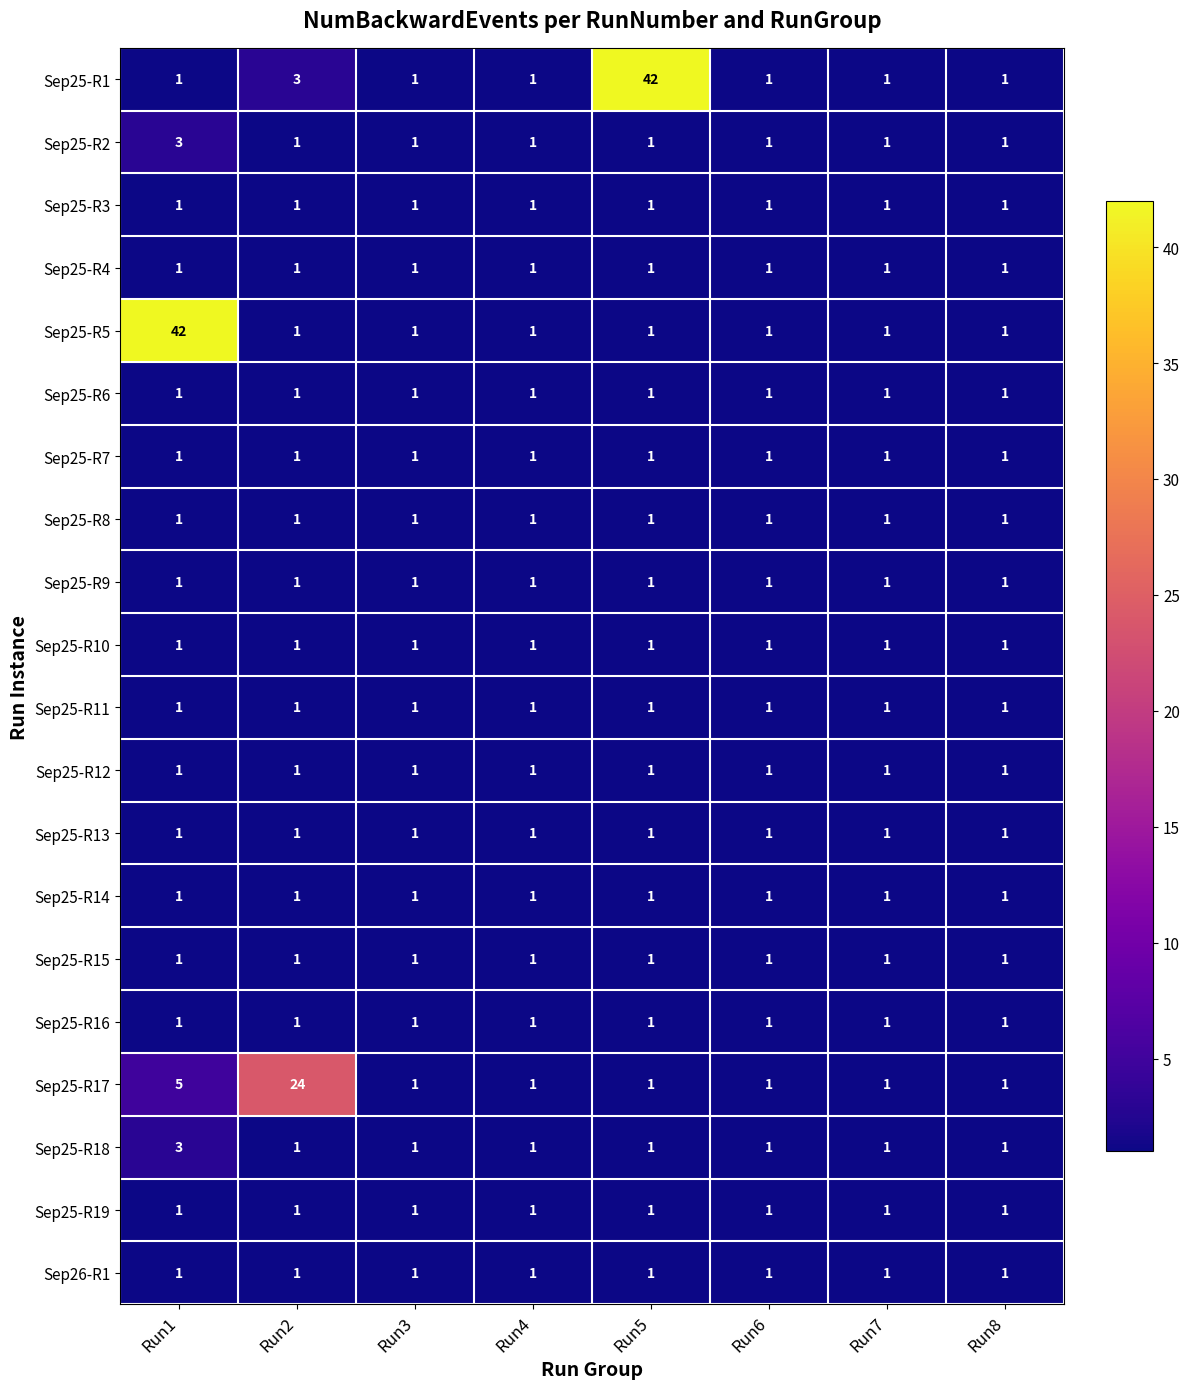

What is the total value across all series at Run1?

69